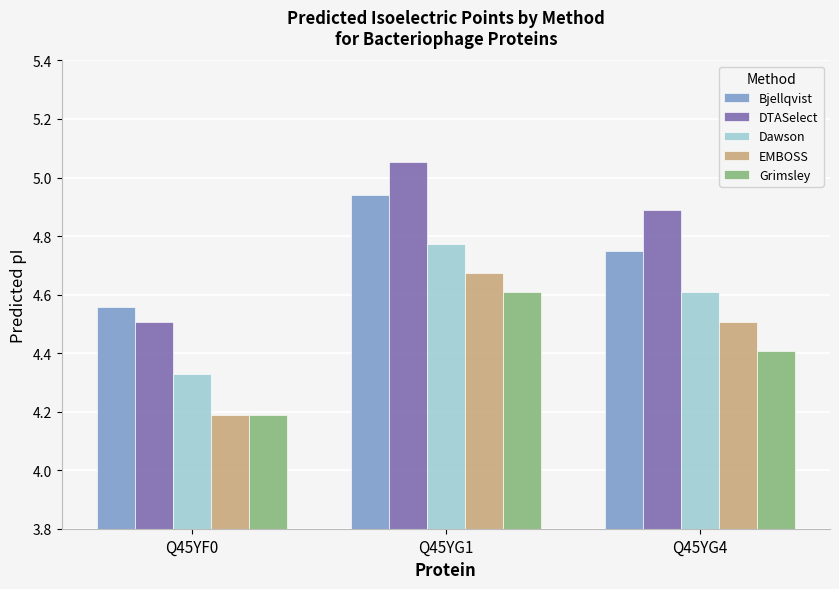

Does the chart contain any negative values?

No